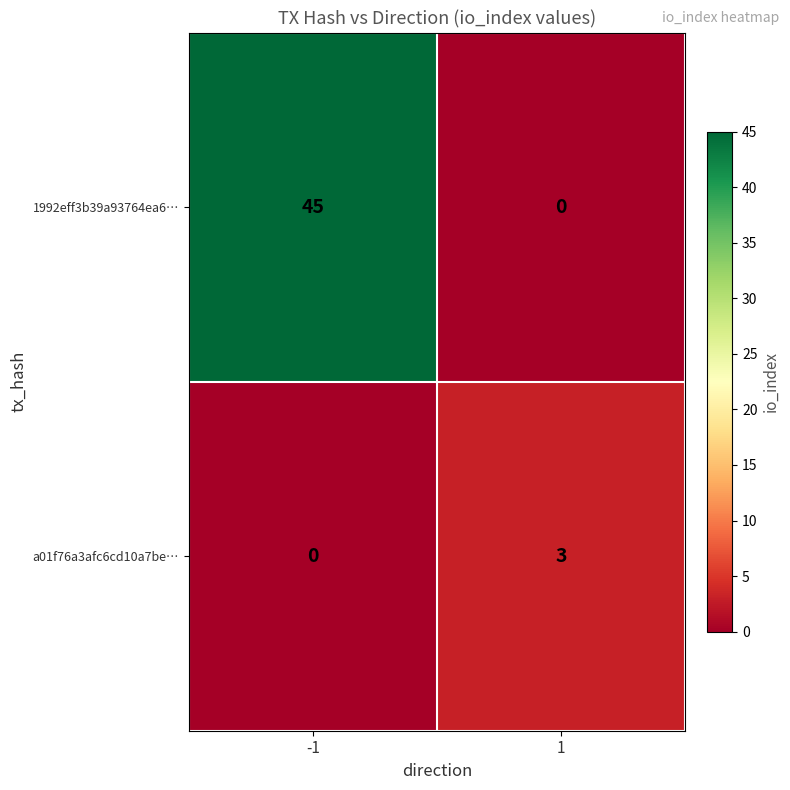

Is it true that a01f76a3afc6cd10a7be… equals 1 at -1?

False